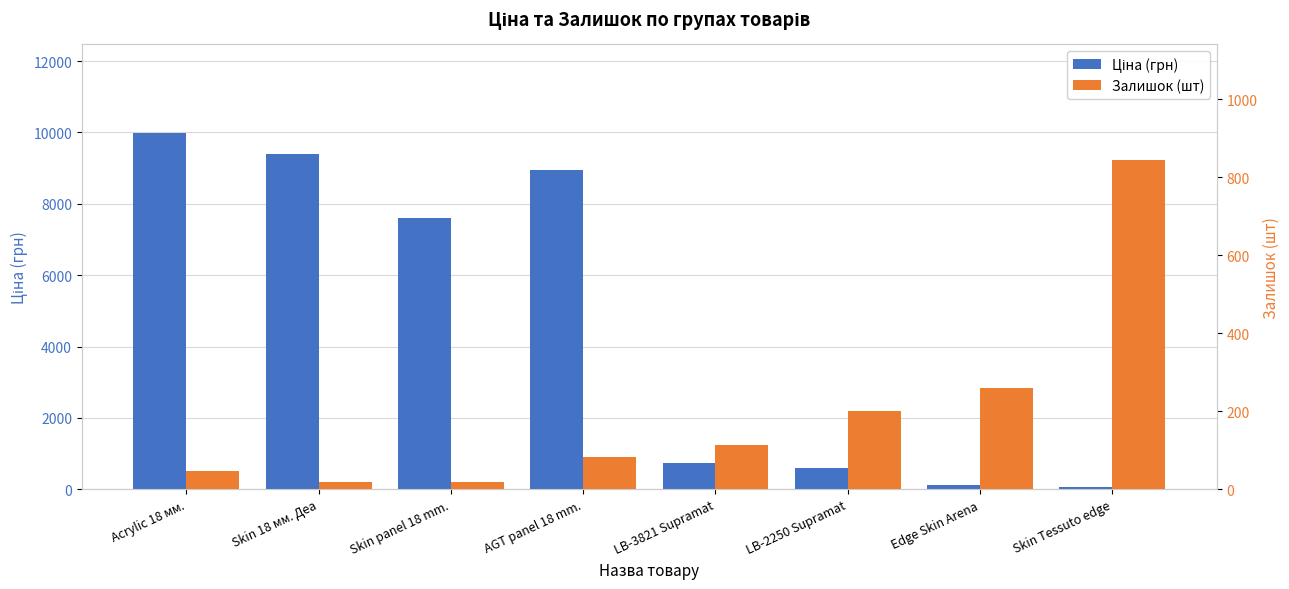

Which series has the widest spread of values?

Ціна (грн)